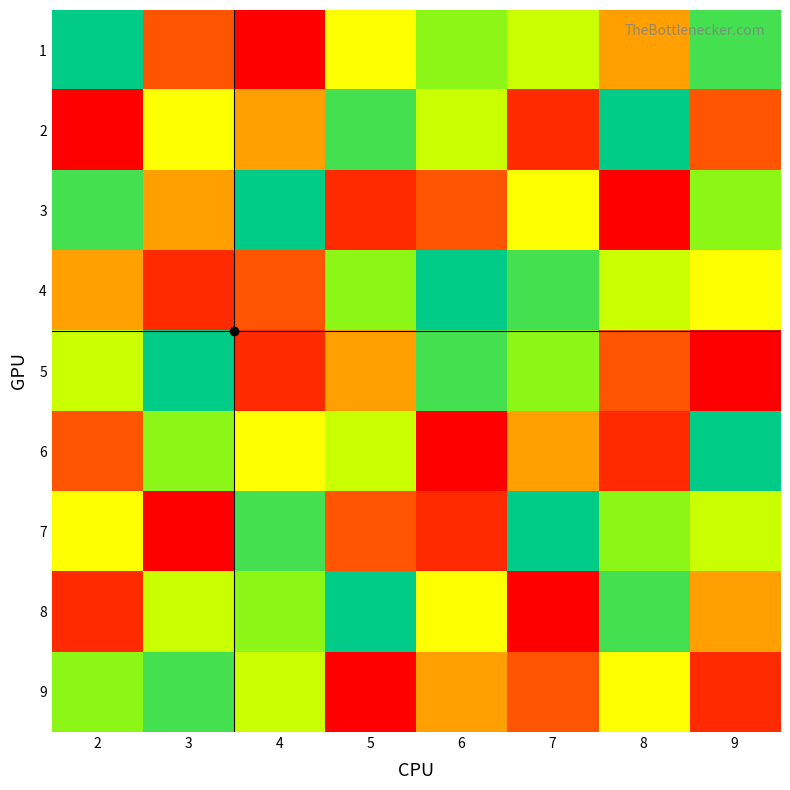

List the series in order of their peak value, highest first.

1, 2, 3, 4, 5, 6, 7, 8, 9